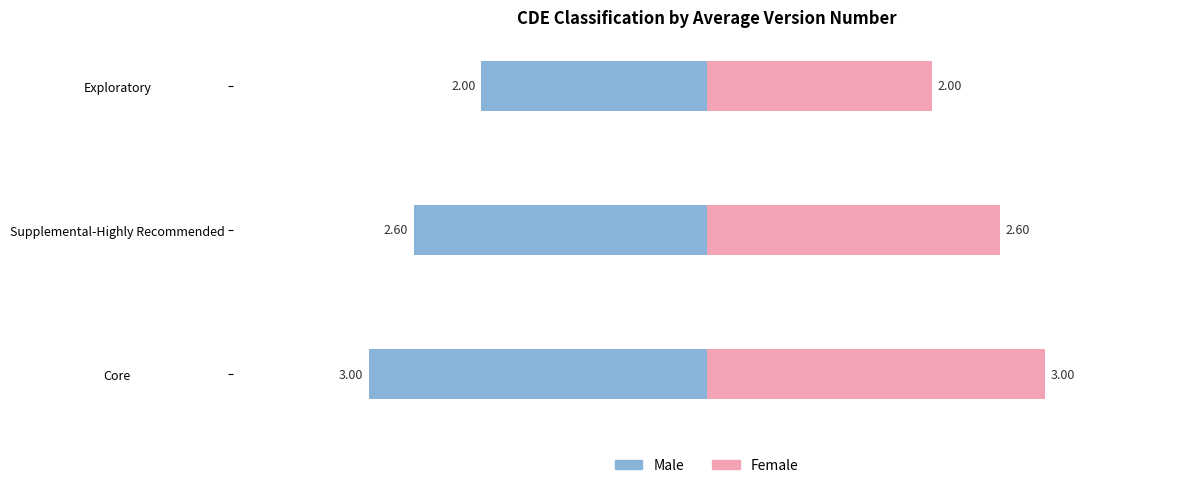

The Male series shows -2.6 at Supplemental-Highly Recommended. True or false?

True